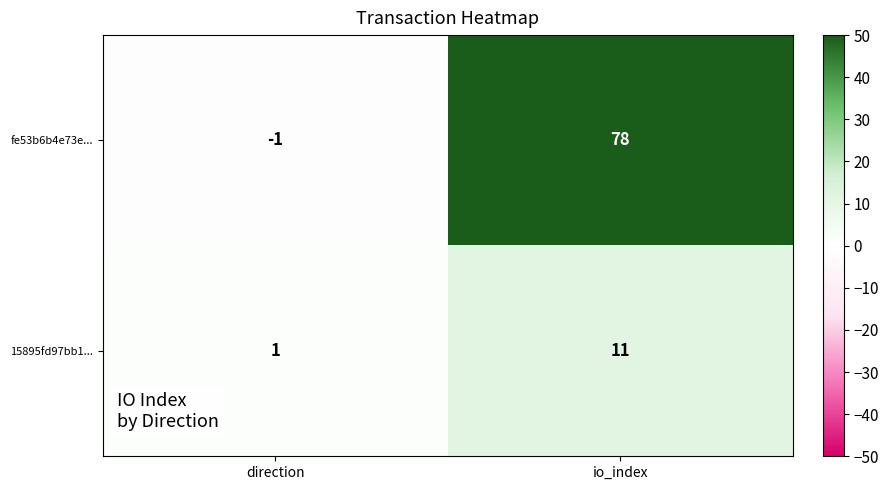

What is the minimum value shown in the chart?

-1